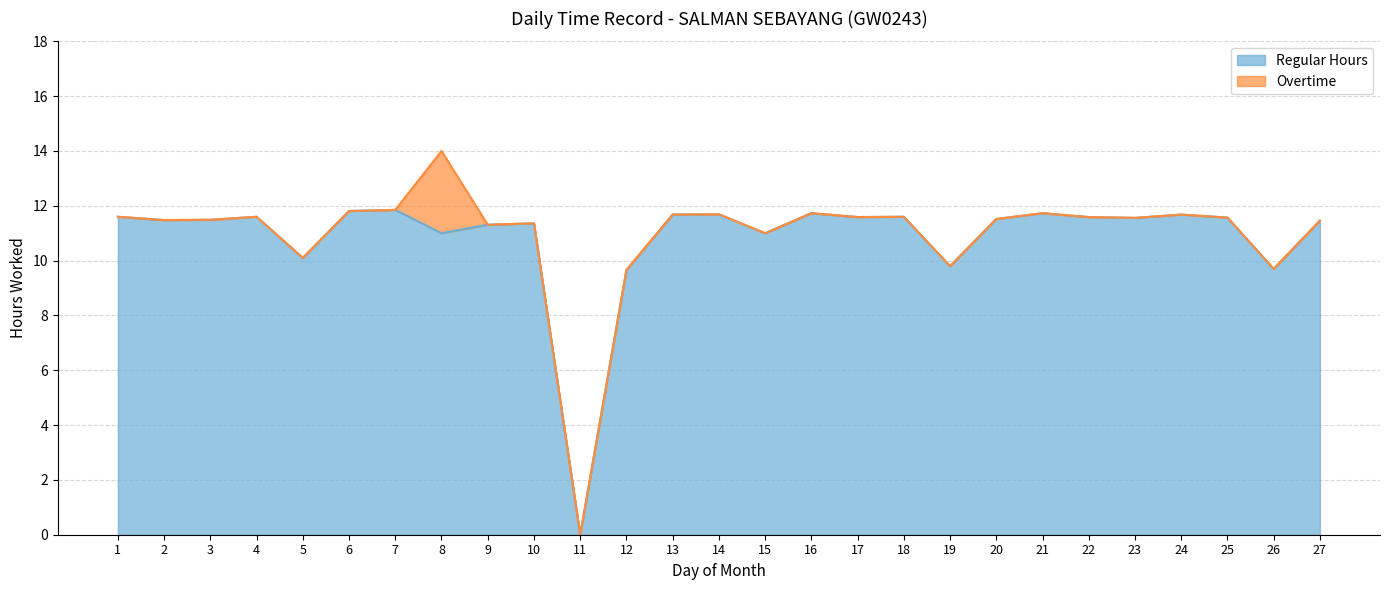

What is the greatest value displayed?

11.8